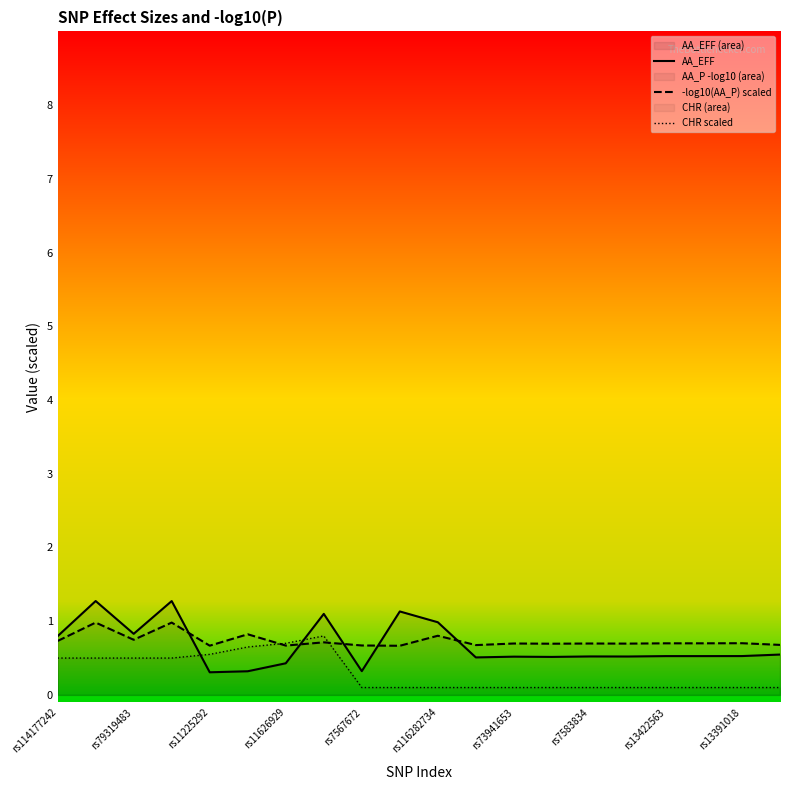

Is it true that AA_EFF equals 0.3 at rs11225292?

True